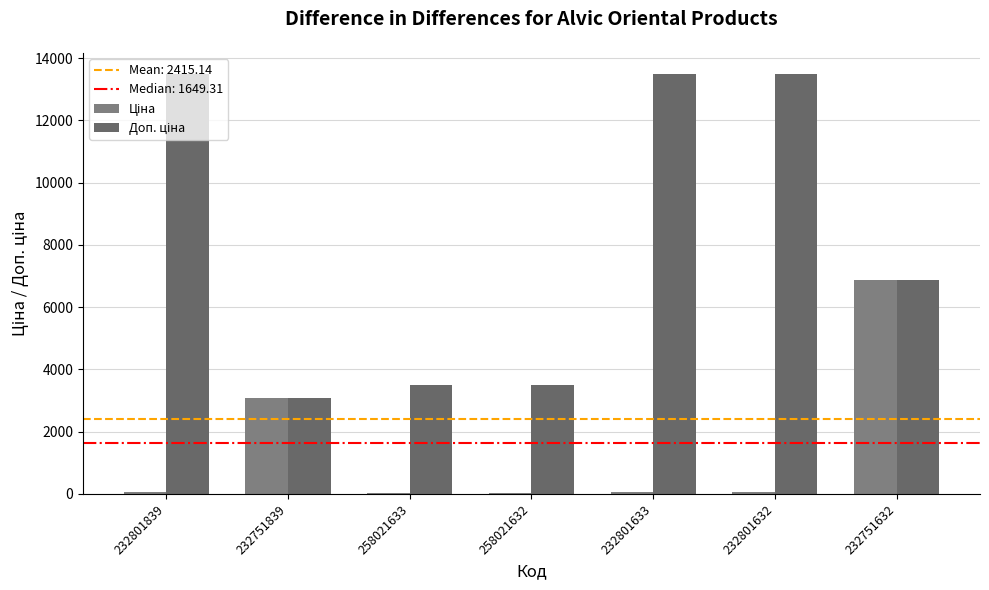

Between 232751632 and 232801632, which is larger?

232751632